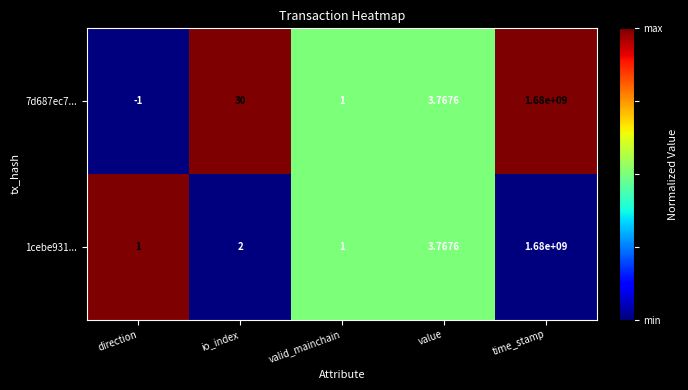

How many values in the 7d687ec7... series exceed 3?

3